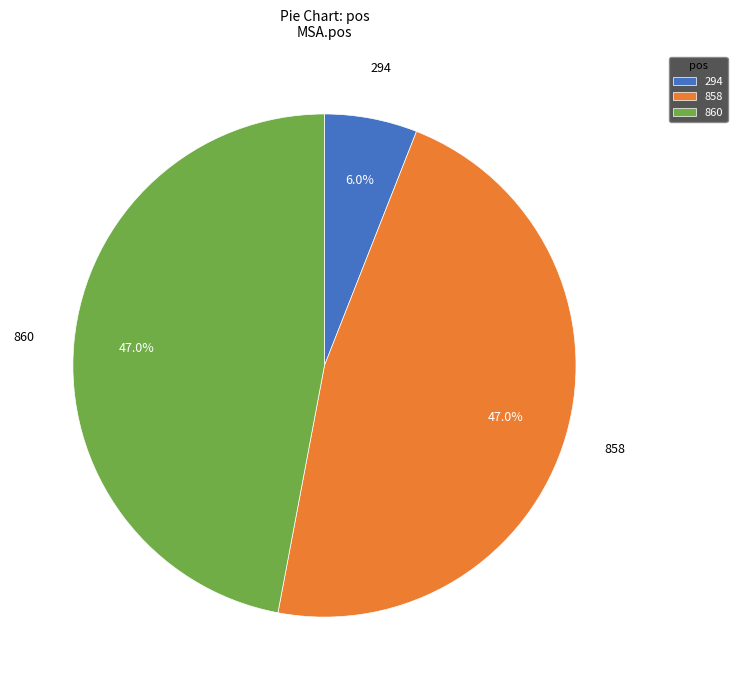

What percentage is NOT represented by 858?

53.0%